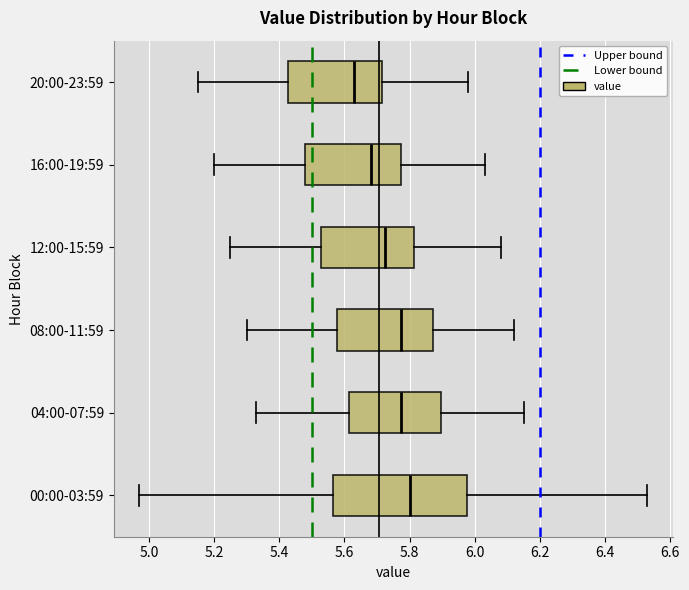

Reading bottom to top, transcribe this box plot: for each box, give where its median line is, the range the box spans, and where its two whiskers end, as read against the x-axis. The values are not printed on the chart, so give them approximately, as read against the axis.

00:00-03:59: median 5.80, box 5.56 to 5.98, whiskers 4.98 to 6.54
04:00-07:59: median 5.78, box 5.62 to 5.90, whiskers 5.34 to 6.16
08:00-11:59: median 5.78, box 5.58 to 5.88, whiskers 5.30 to 6.12
12:00-15:59: median 5.72, box 5.52 to 5.82, whiskers 5.26 to 6.08
16:00-19:59: median 5.68, box 5.48 to 5.78, whiskers 5.20 to 6.04
20:00-23:59: median 5.64, box 5.42 to 5.72, whiskers 5.16 to 5.98